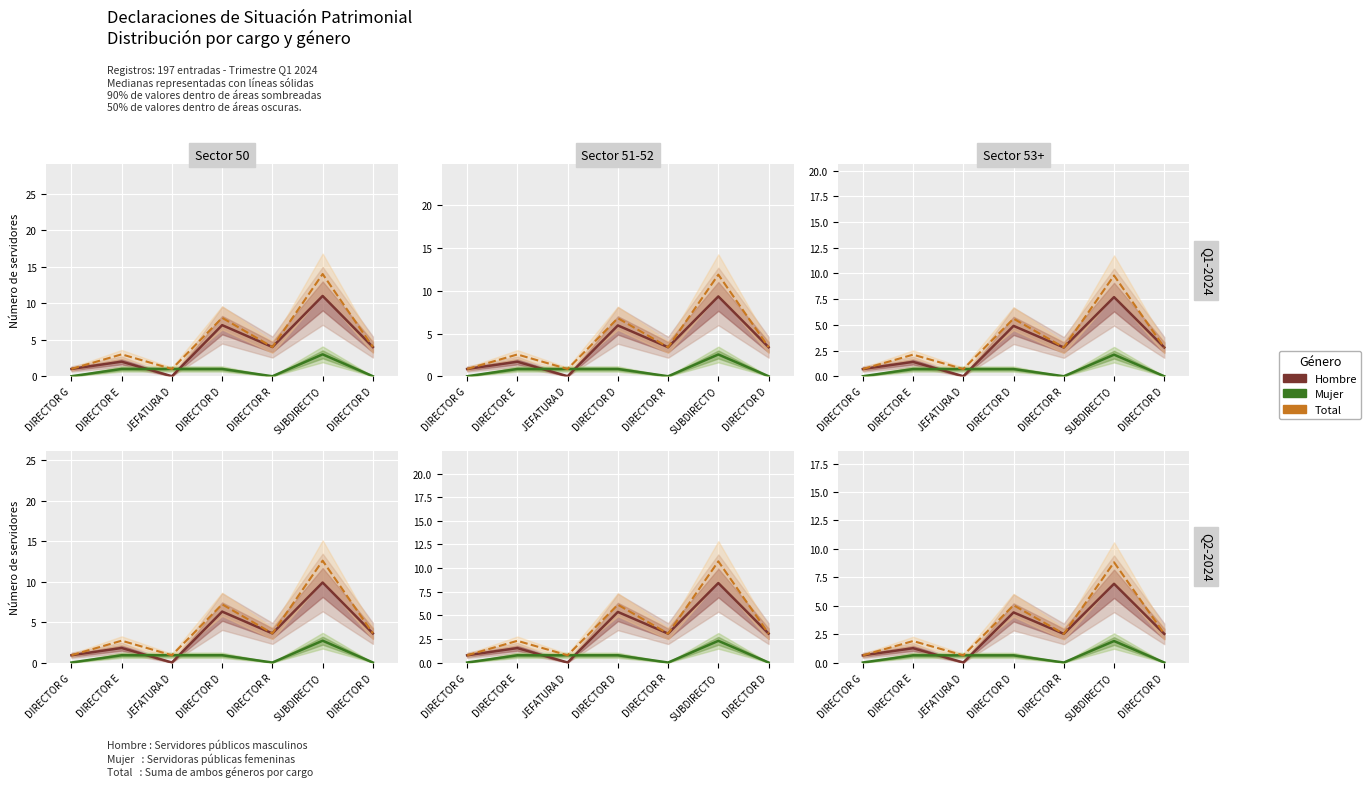

Which category has the highest value in the Total series?

SUBDIRECTO